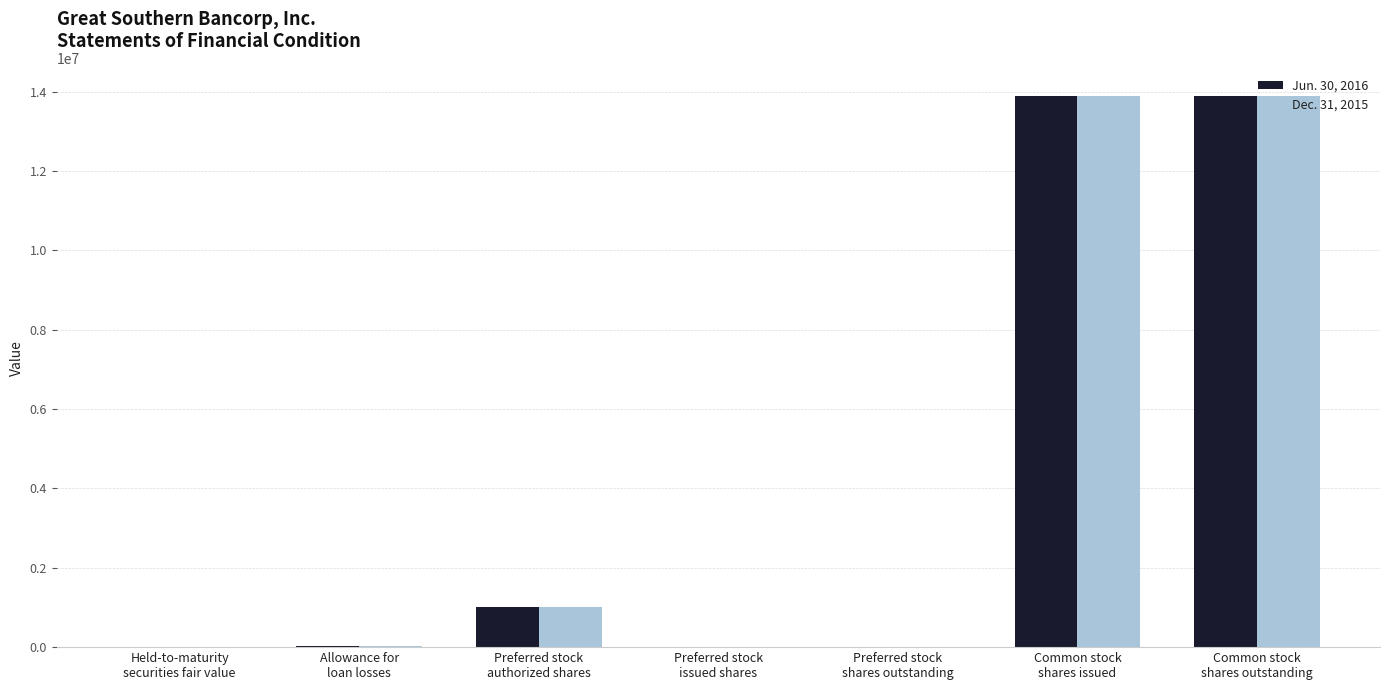

Reading left to right, what are all the values shown in this chart?

Jun. 30, 2016: 265	38133	1000000	0	0	13904832	13904832
Dec. 31, 2015: 384	38149	1000000	0	0	13887932	13887932